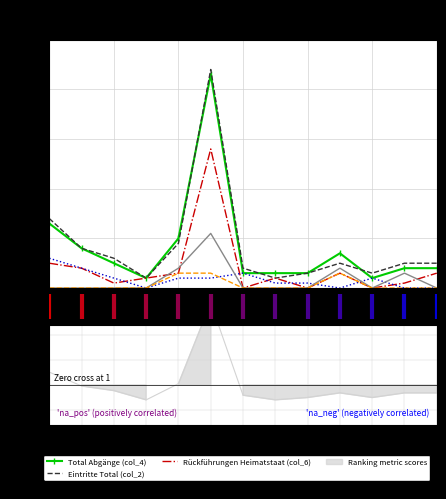

In Unkontrollierte Abreisen (col_10), how many points are higher than both neighbors (excluding endpoints)?

3